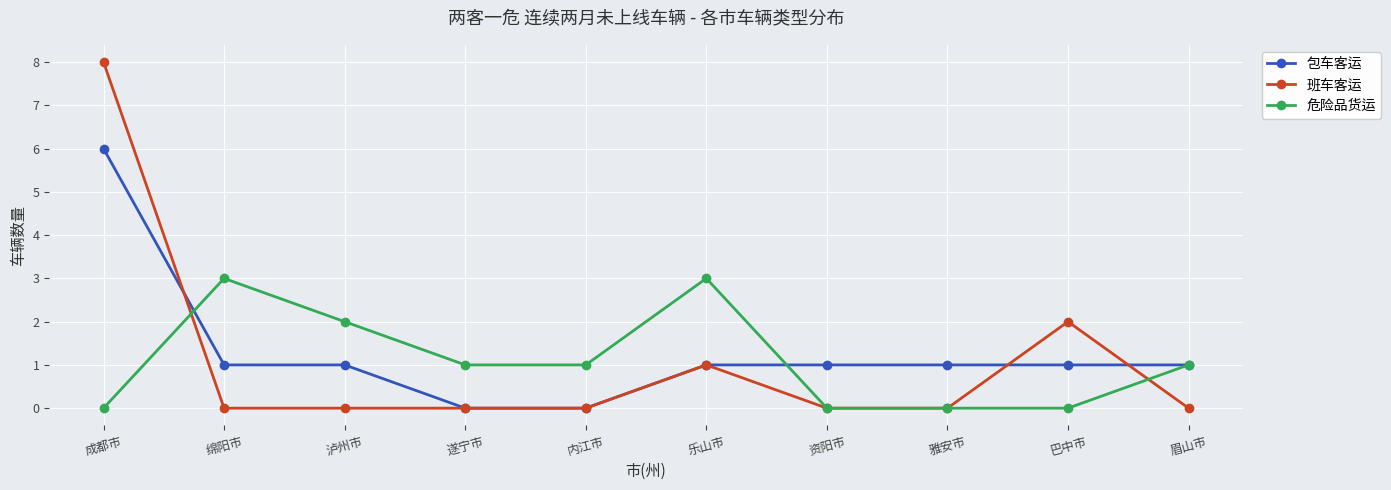

Which series has the largest range (max minus min)?

班车客运